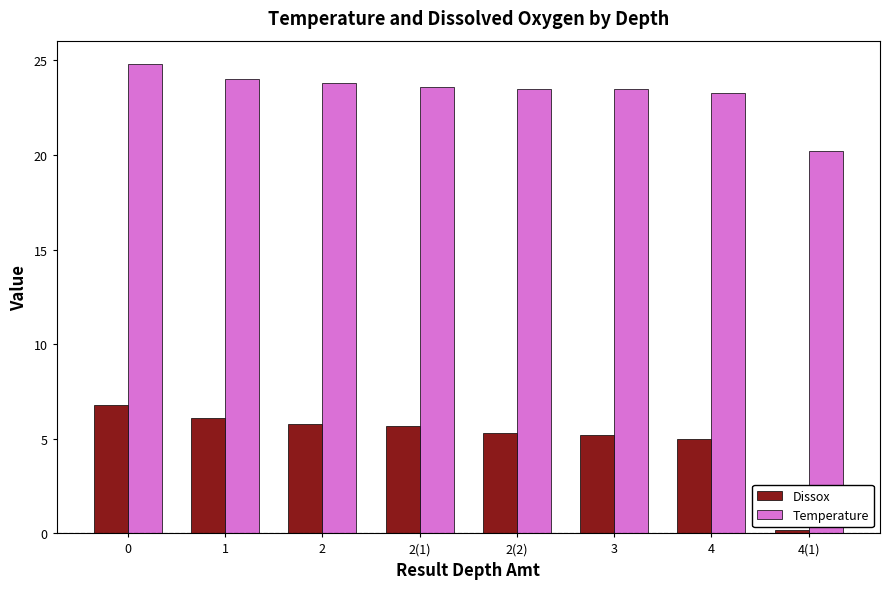

Rank the series by their average value, from highest to lowest.

Temperature, Dissox